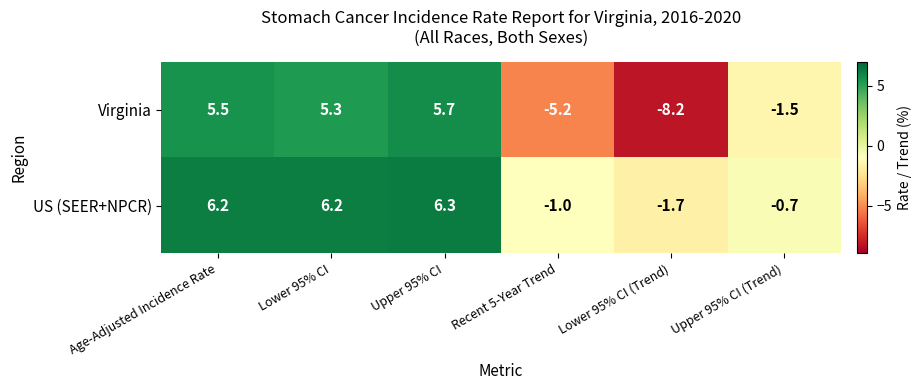

List the series in order of their peak value, highest first.

US (SEER+NPCR), Virginia